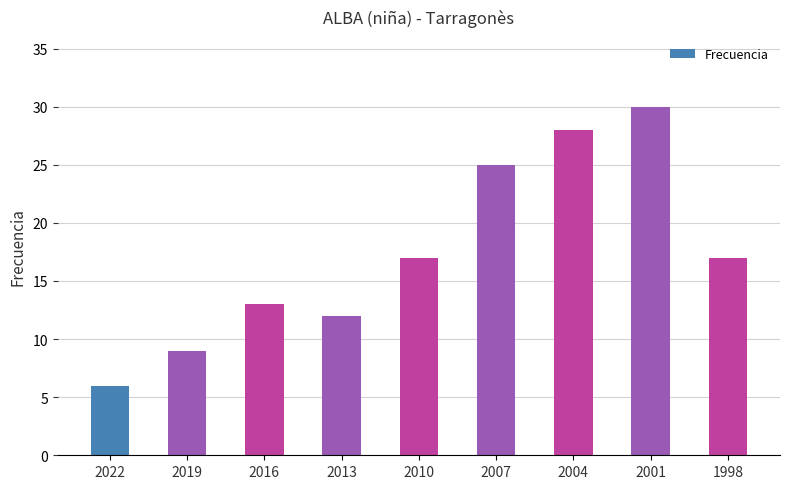

How many values are below 17?

4